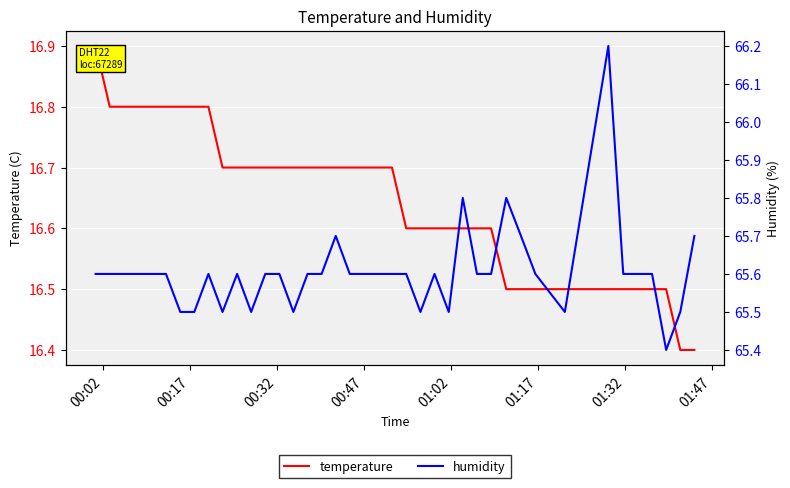

True or false: humidity and temperature cross at least once.

False